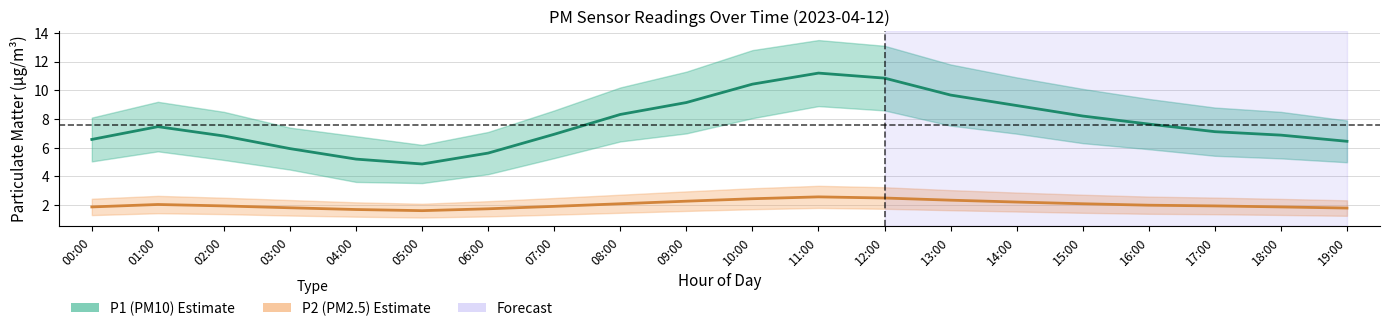

Reading right to left, transcribe all the data shown in this chart.

P1 (PM10): 6.5	6.9	7.1	7.7	8.2	8.9	9.7	10.8	11.2	10.4	9.2	8.3	6.9	5.6	4.9	5.2	5.9	6.8	7.5	6.6
P2 (PM2.5): 1.8	1.9	1.9	2.0	2.1	2.2	2.4	2.5	2.6	2.5	2.3	2.1	1.9	1.8	1.6	1.7	1.8	1.9	2.0	1.9